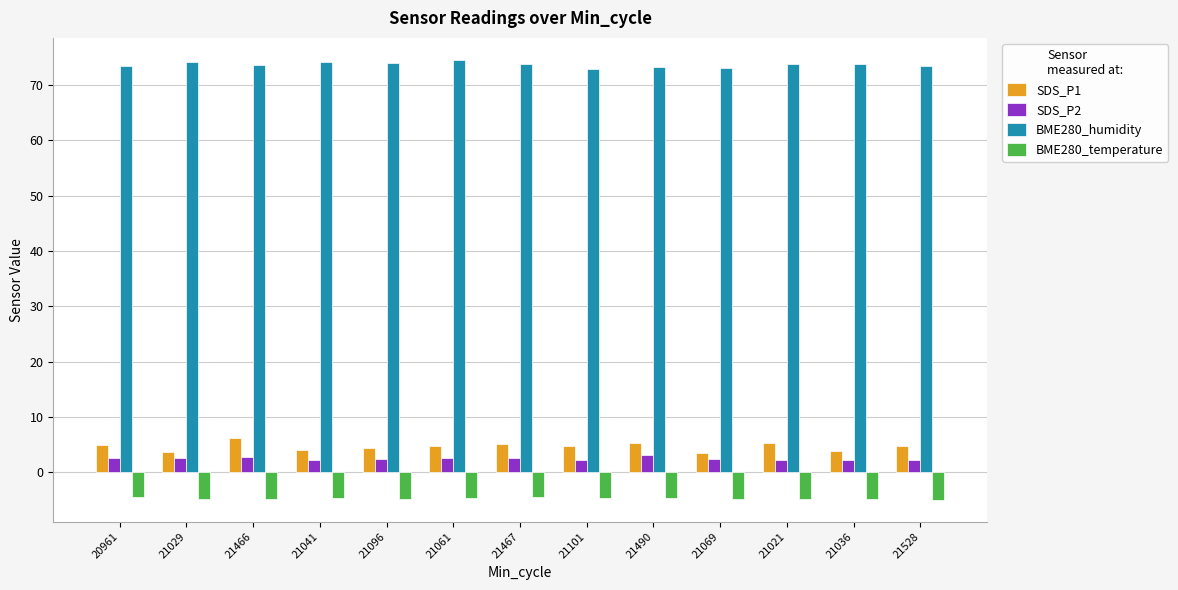

Which series has the largest total across all categories?

BME280_humidity